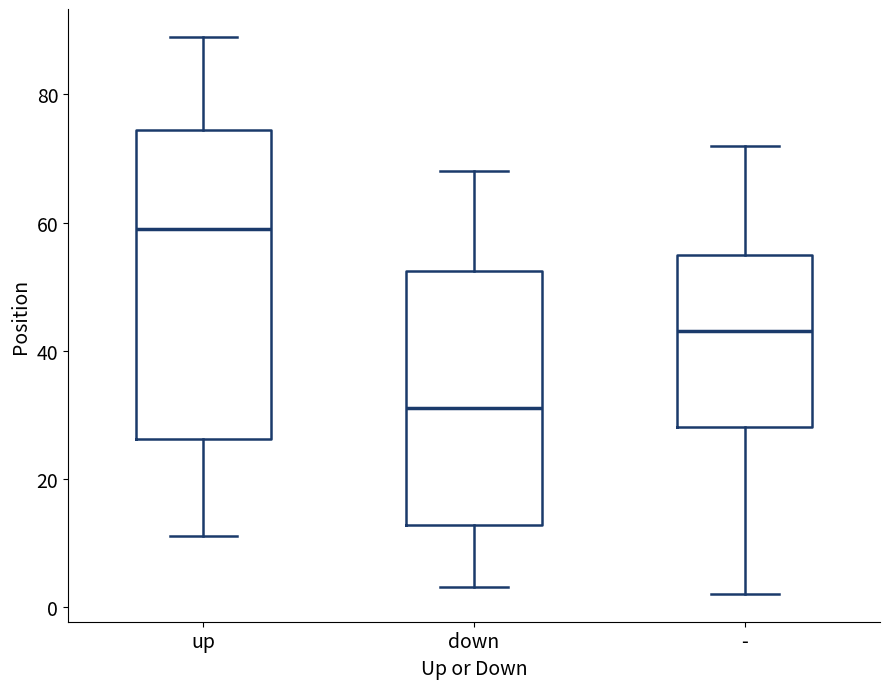

Comparing the boxes themselves (not the whiskers), which one is the tallest?

up